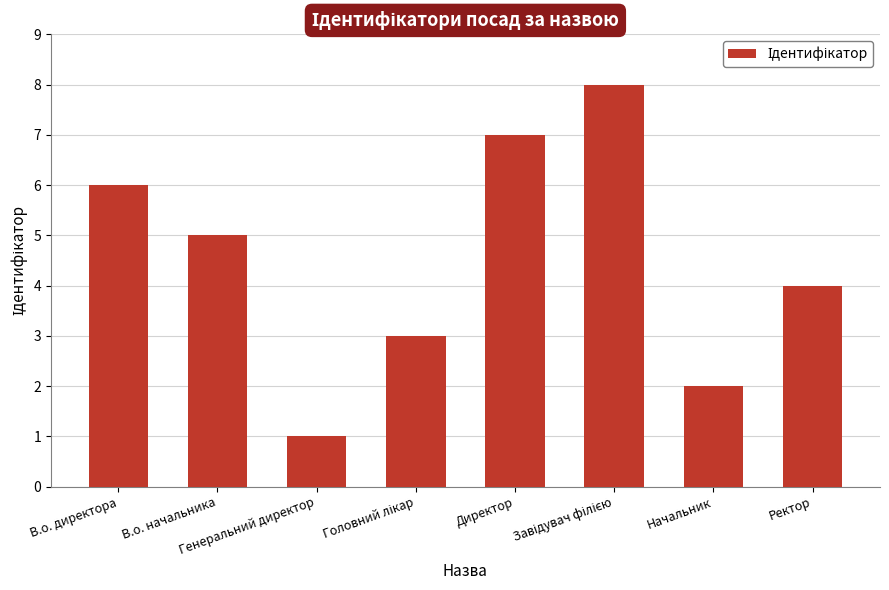

Where is the data nearest to the value 4?

Ректор